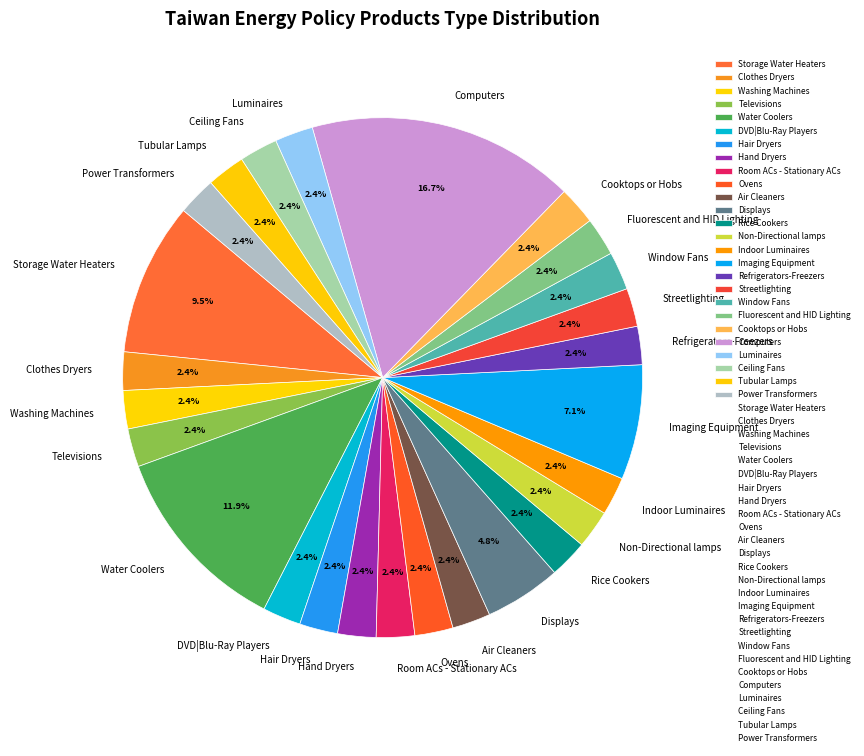

What is the total percentage of Washing Machines and Window Fans?

4.8%